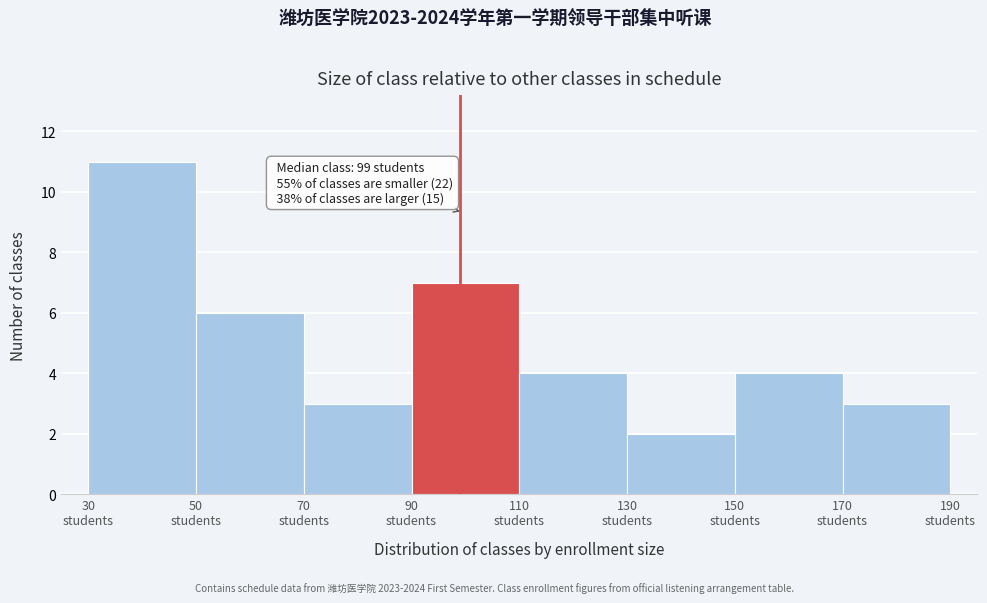

Which range on the x-axis has the tallest bar?

30 to 50